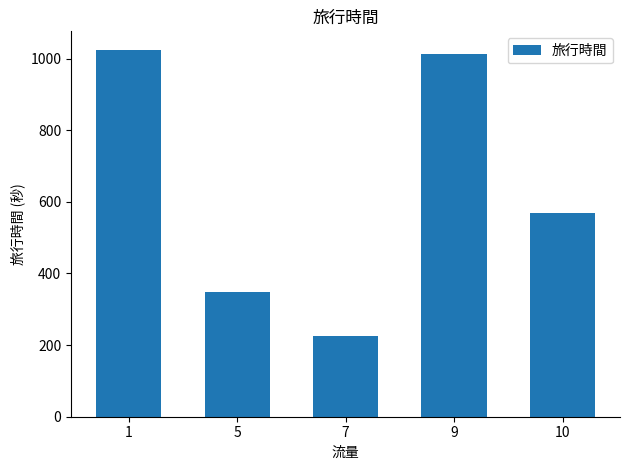

Approximately how many times larger is the value at 9 compared to 10?

1.8